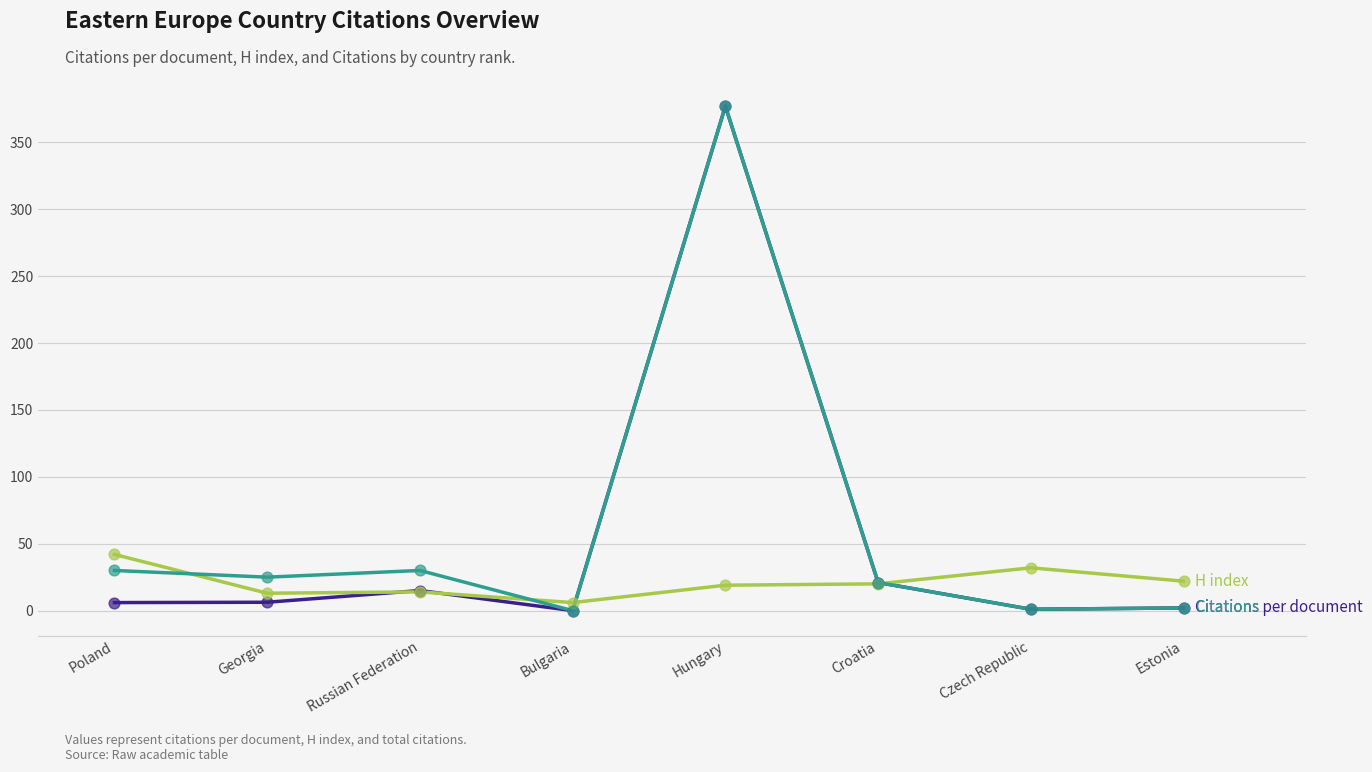

What is the total value across all series at Hungary?

773.0